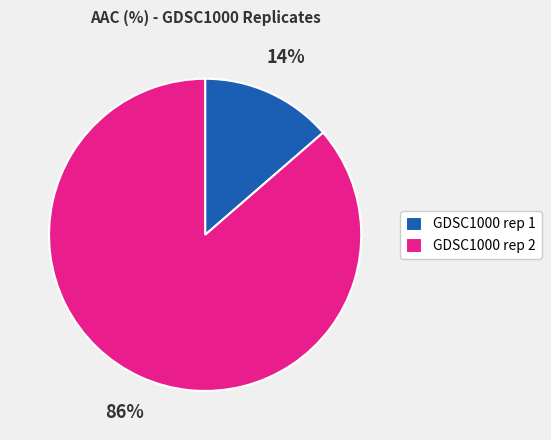

Is there any slice that represents more than half of the pie?

Yes